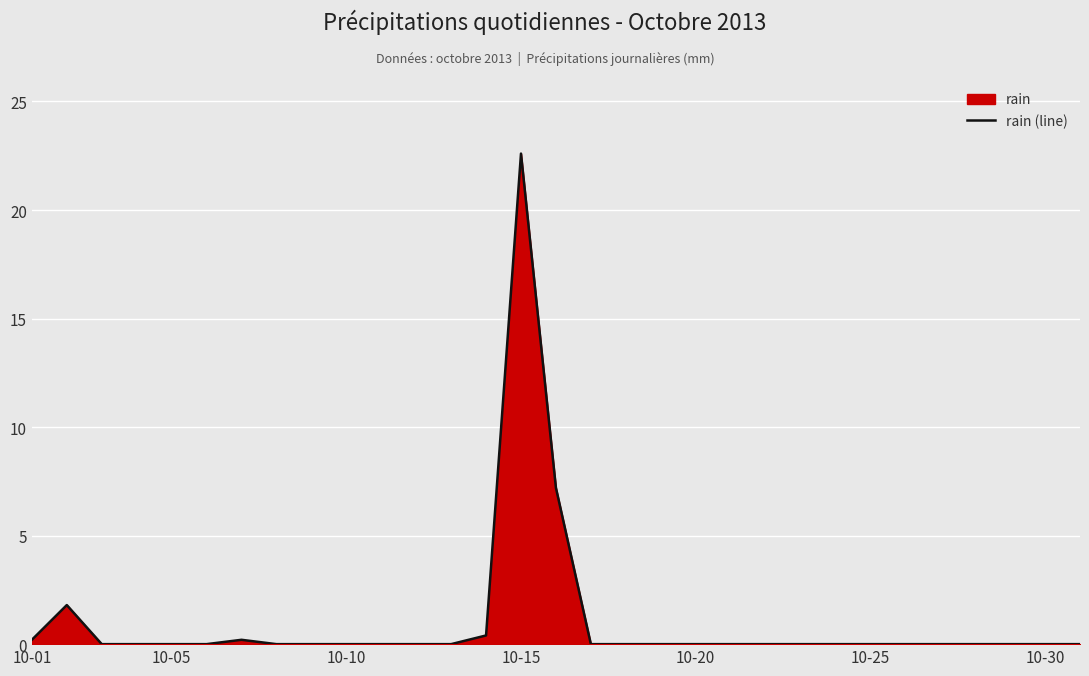

Does the chart display data point markers on the line(s)?

No